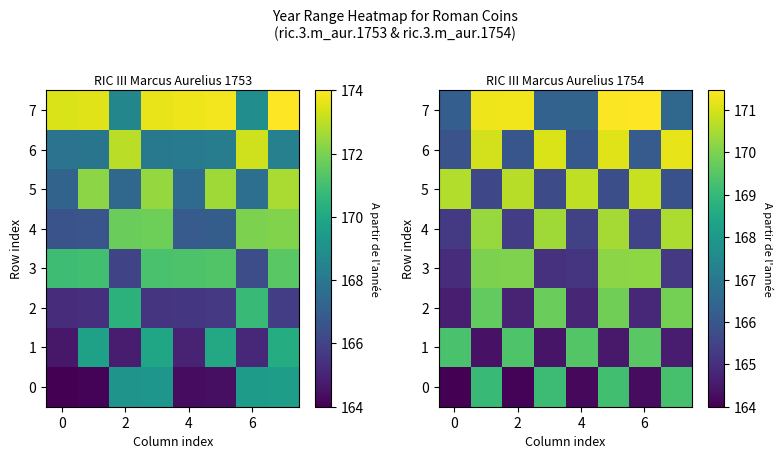

At how many categories does at least one series exceed 170?

8